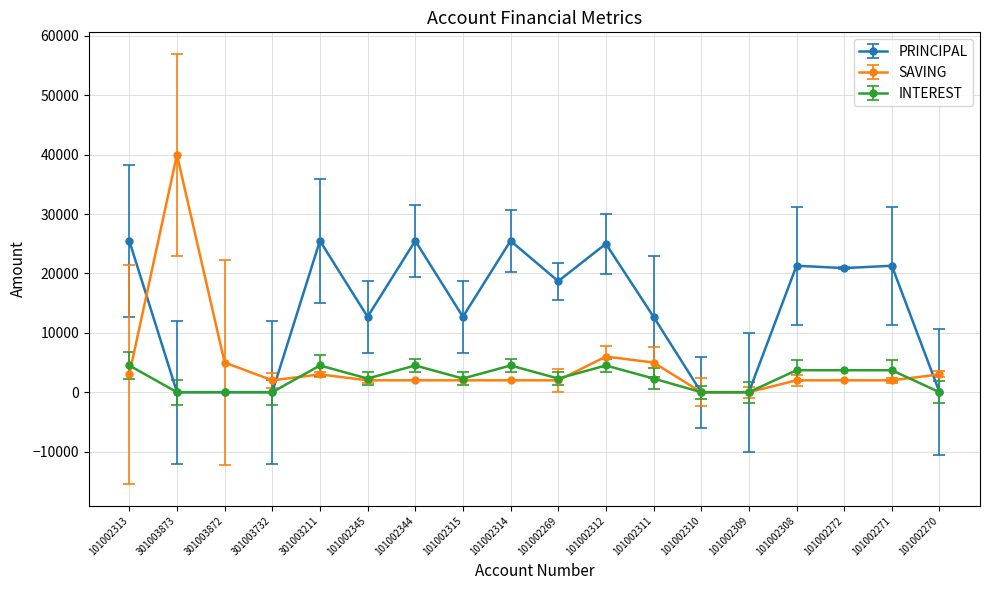

Is it true that SAVING equals 2000 at 101002269?

True